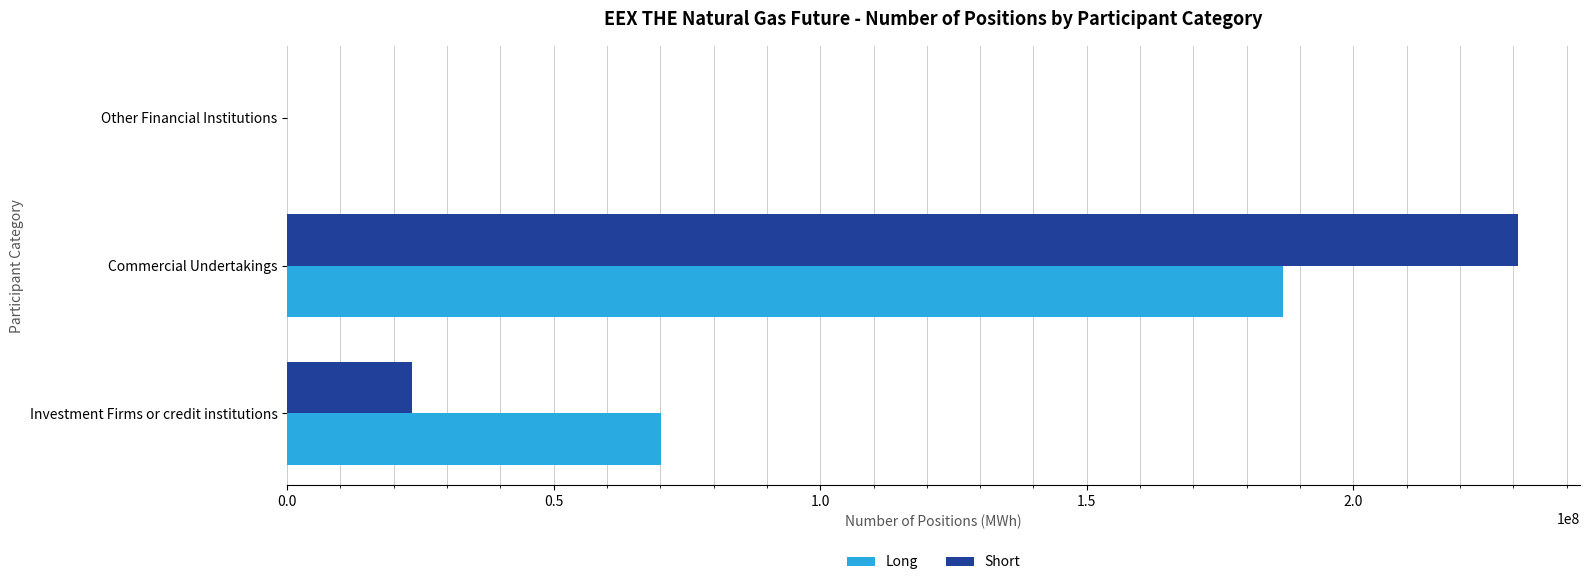

Where is Long nearest to the value 93406474?

Investment Firms or credit institutions